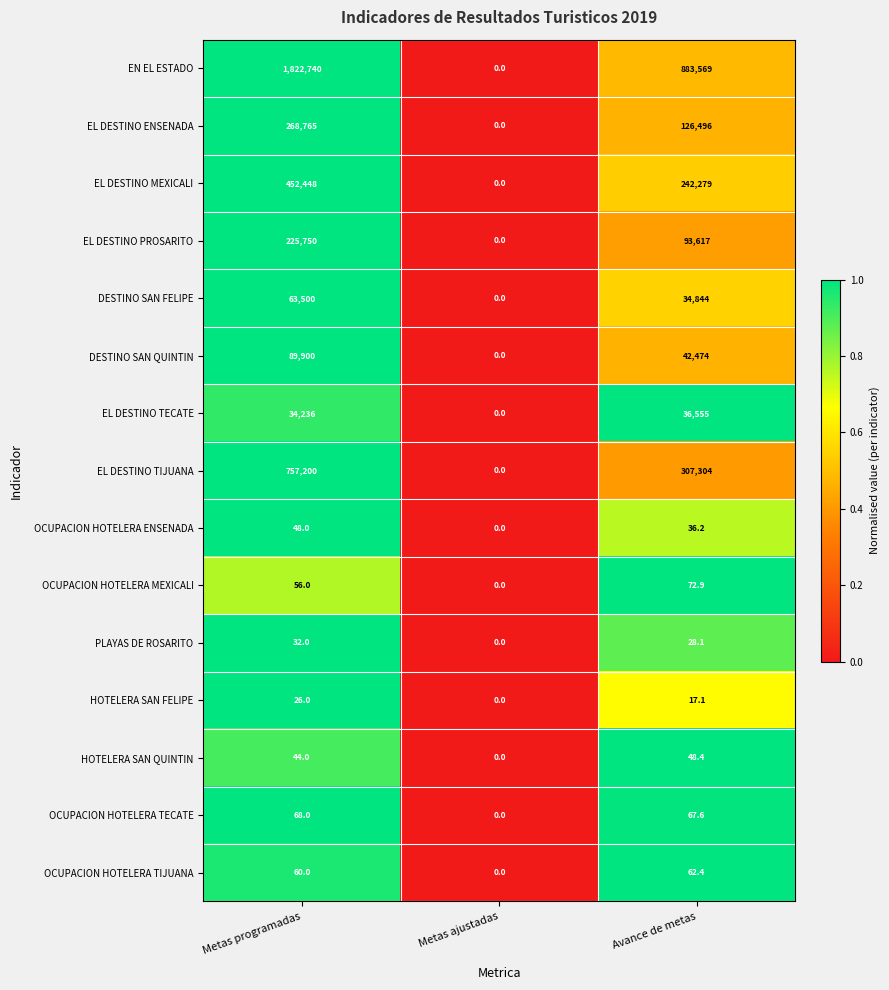

At which label is EL DESTINO TECATE closest to 18277?

Metas programadas